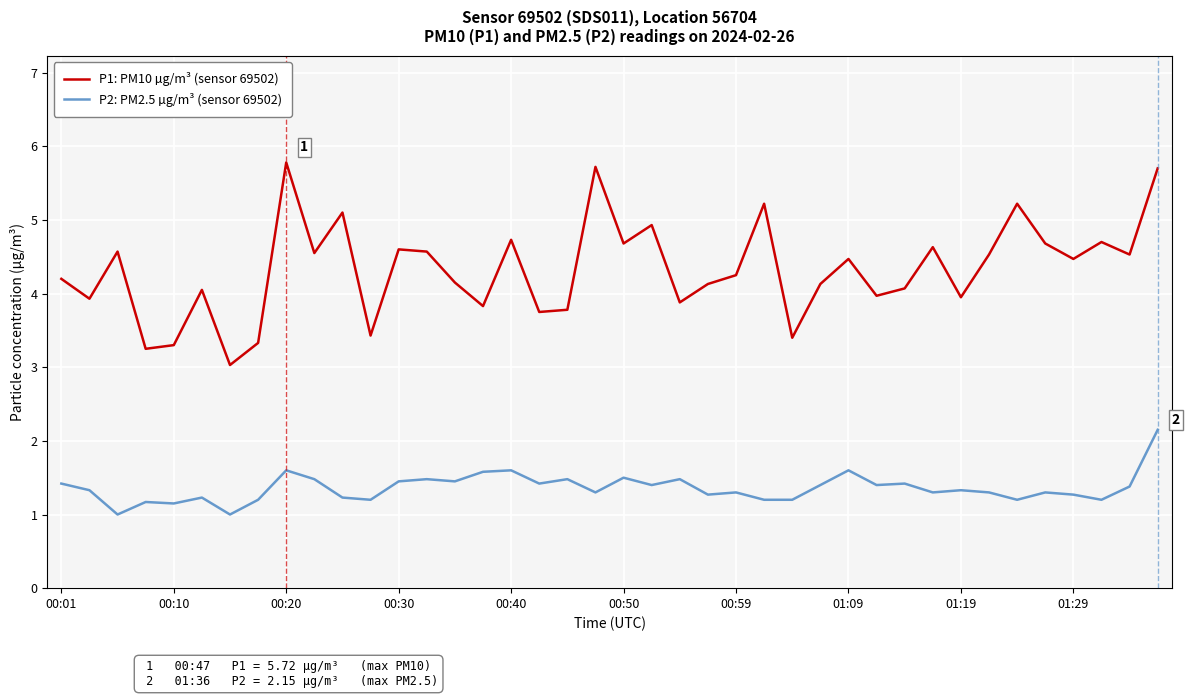

List the series in order of their overall mean, highest first.

P1: PM10 µg/m³ (sensor 69502), P2: PM2.5 µg/m³ (sensor 69502)